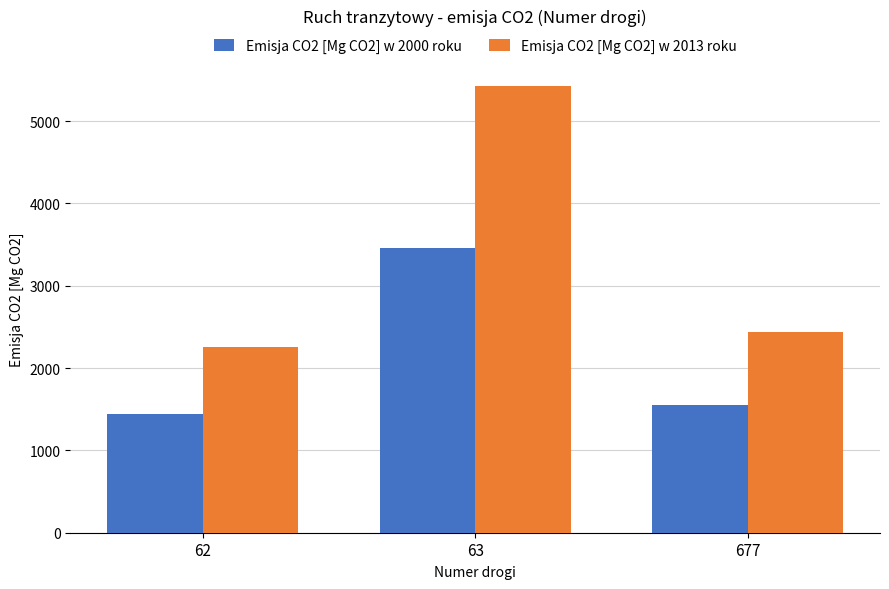

What is the maximum value shown in the chart?

5424.0